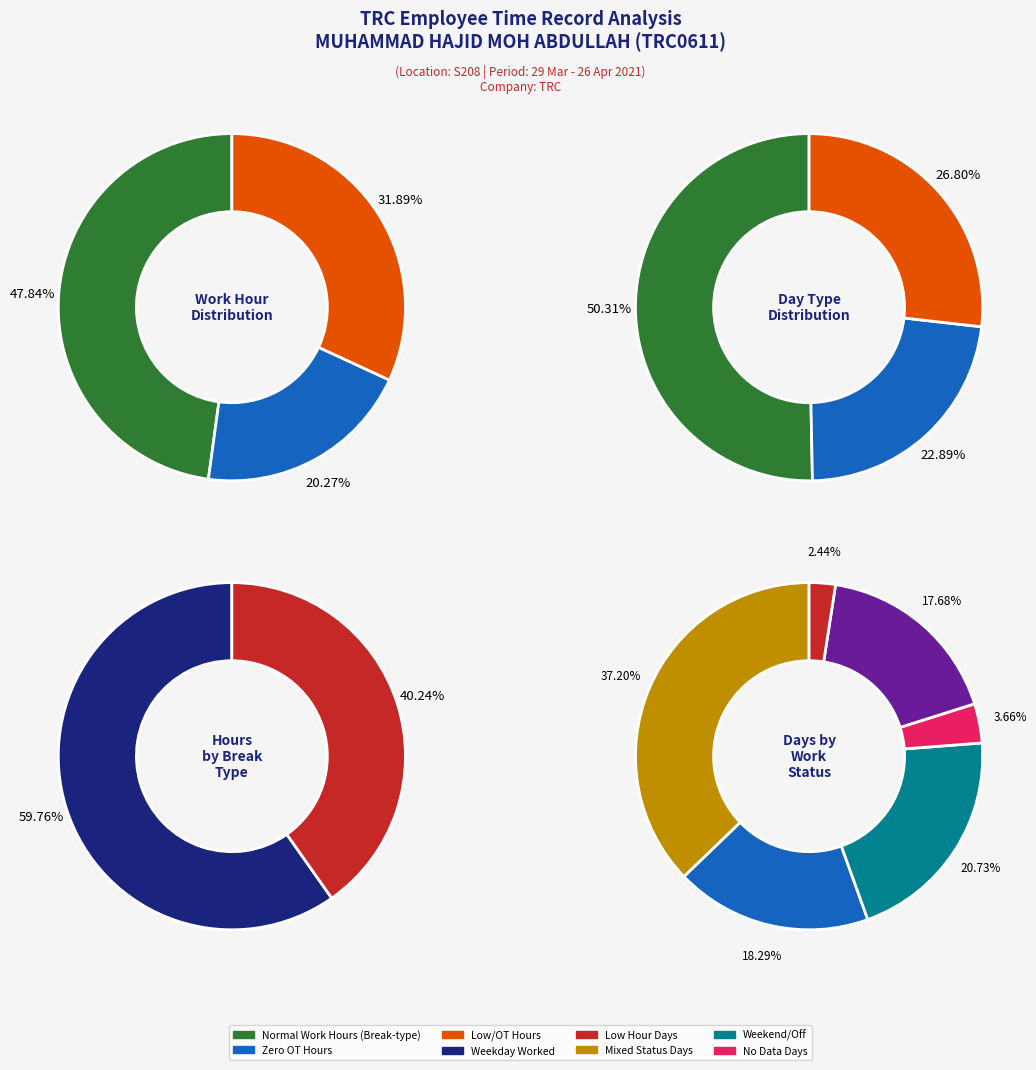

Does 4 account for over 50% of the chart?

No